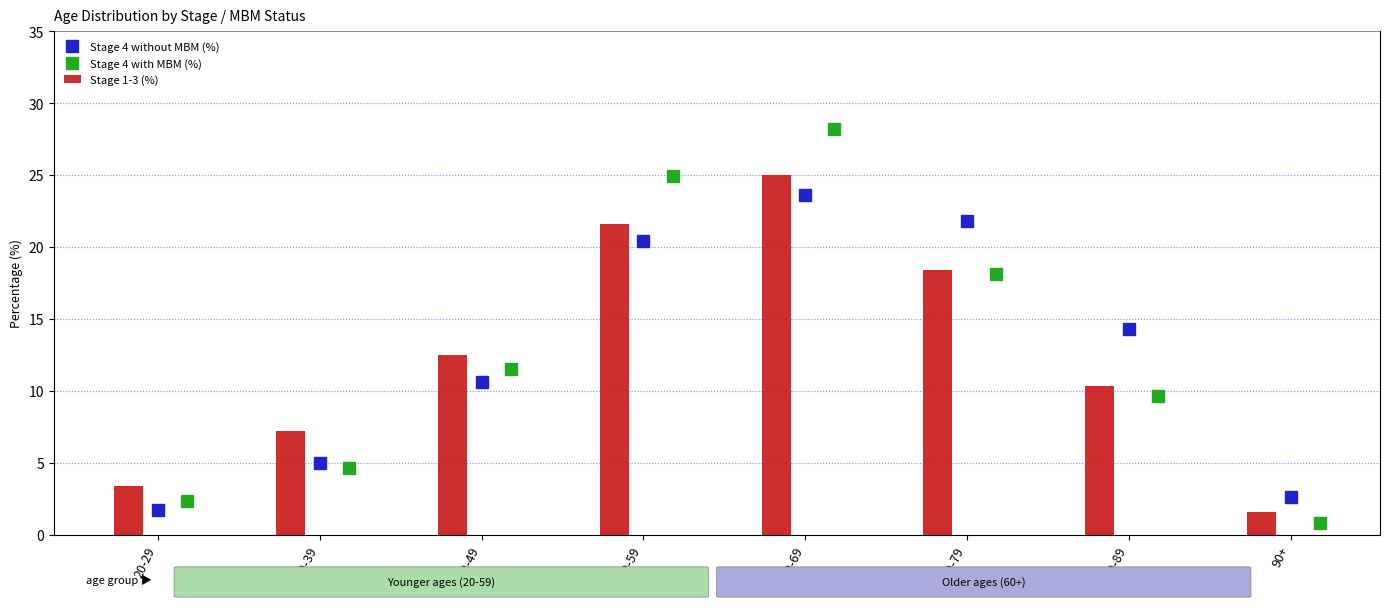

Read the Stage 1-3 (%) value at 40-49.

12.5